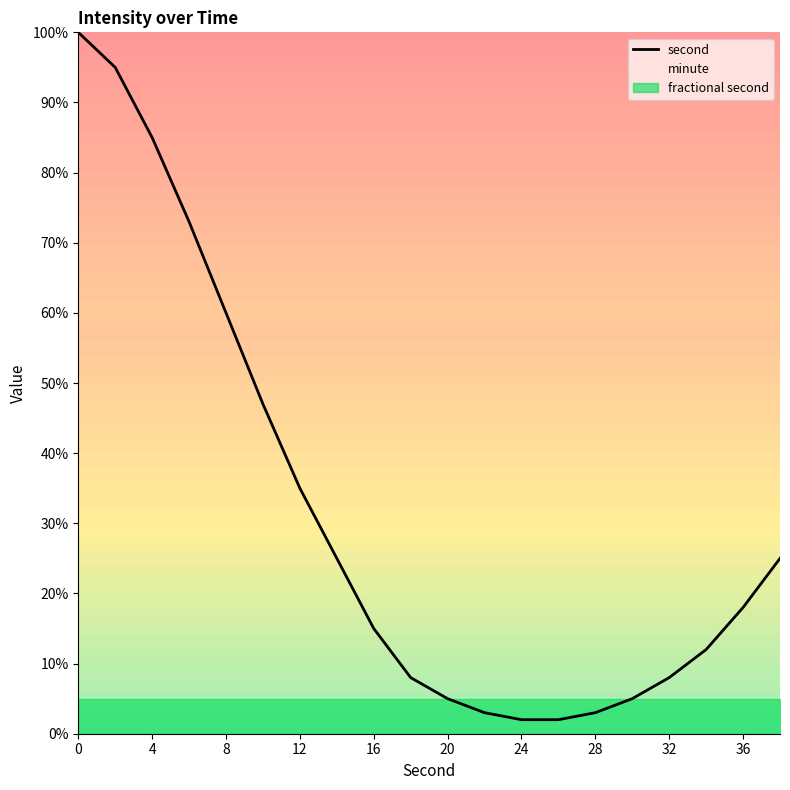

Is it true that second equals 11 at 32?

False